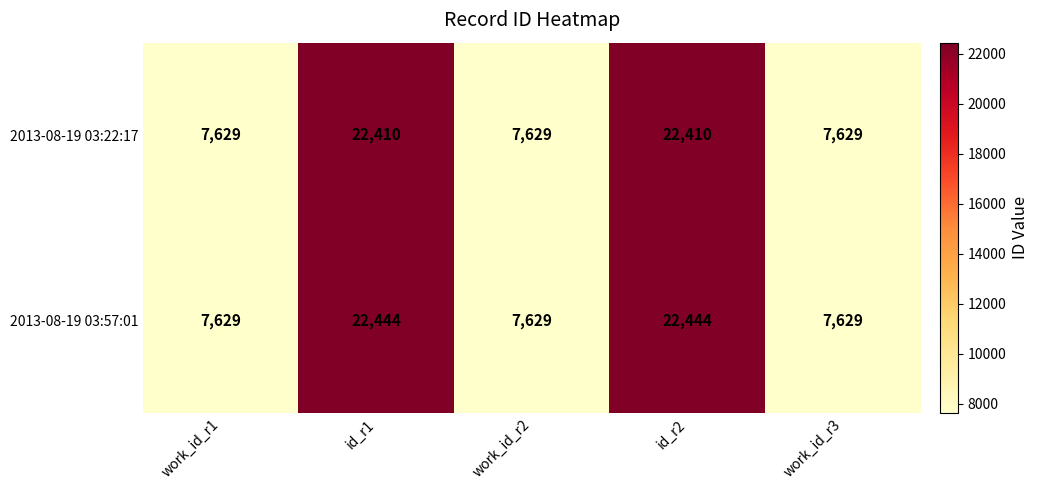

Count the 2013-08-19 03:22:17 values in the range 7629 to 22410.

5